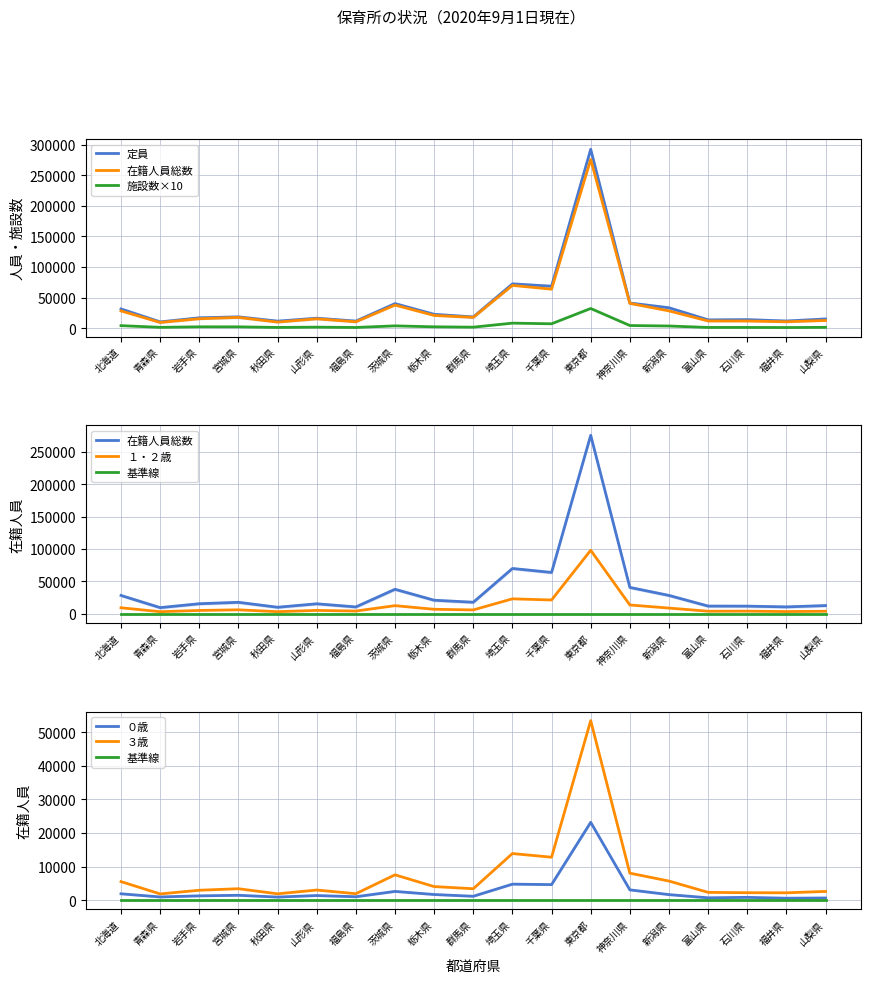

True or false: １・２歳 and ３歳 cross at least once.

False